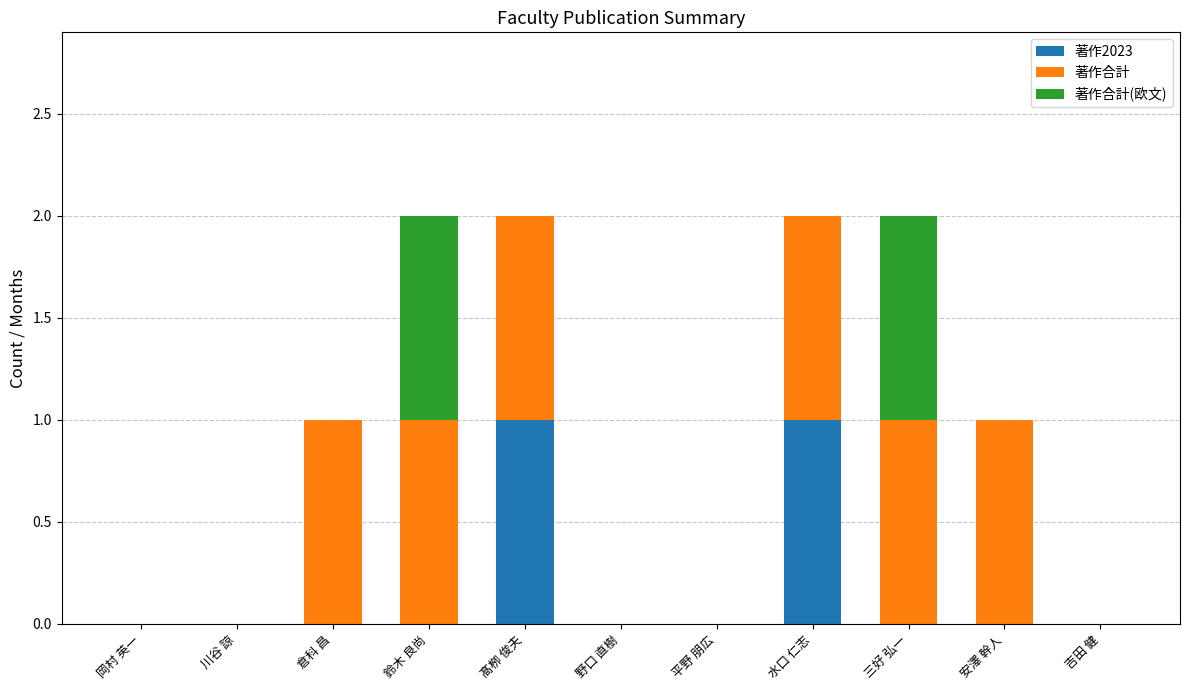

The value of 著作2023 at 鈴木 良尚 is 0. True or false?

True